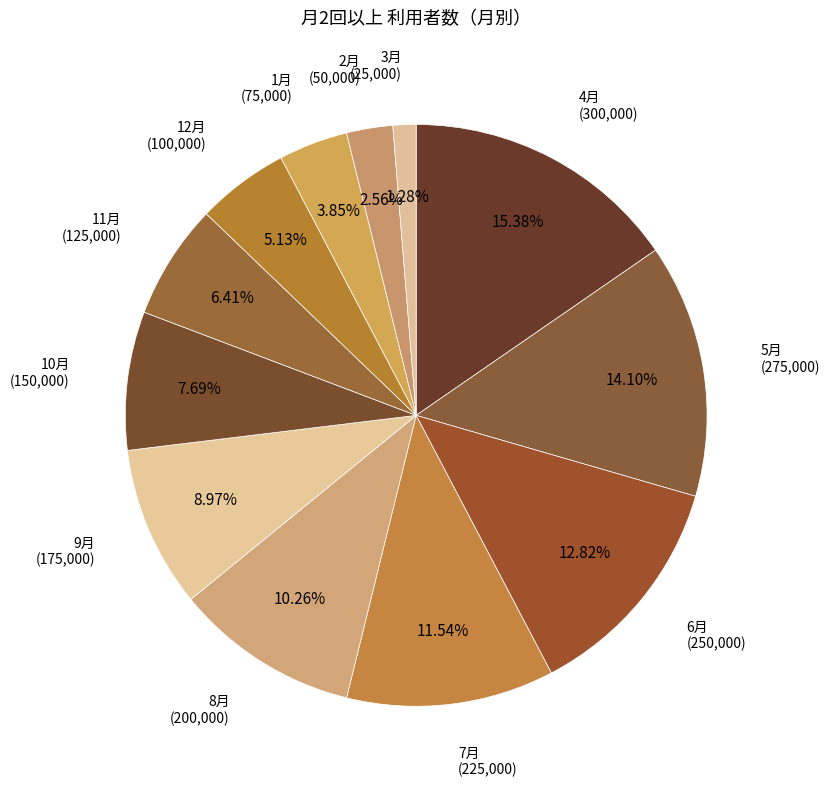

Count the number of slices in the pie.

12